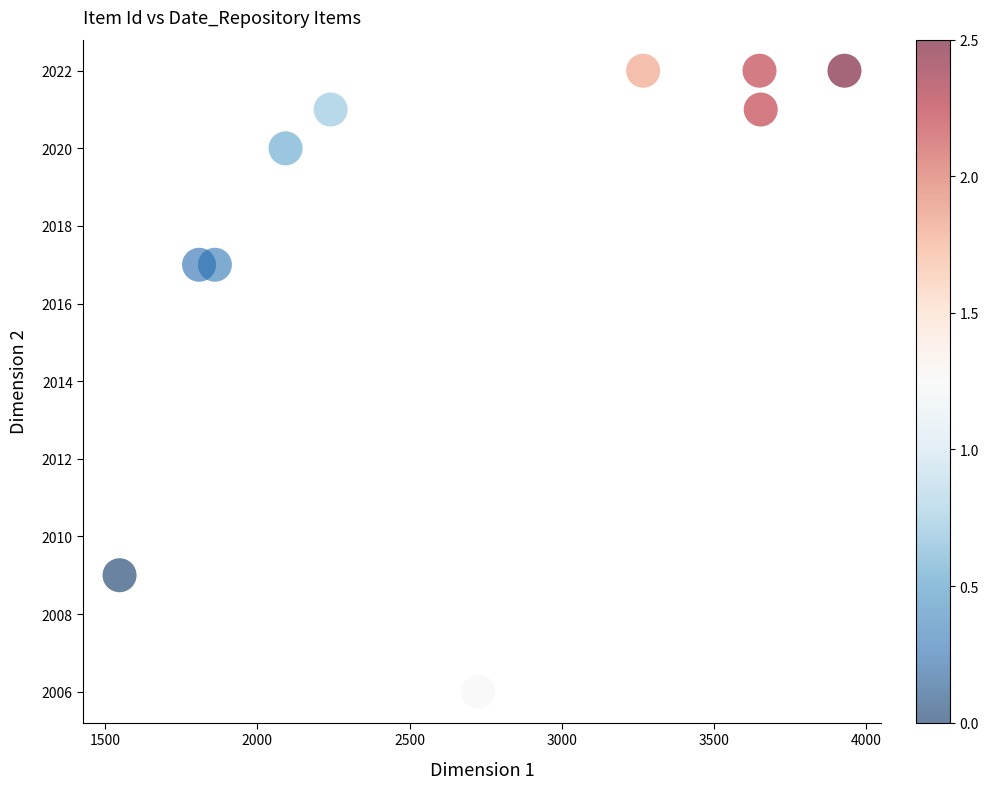

What is the range of Y values (max minus min)?

16